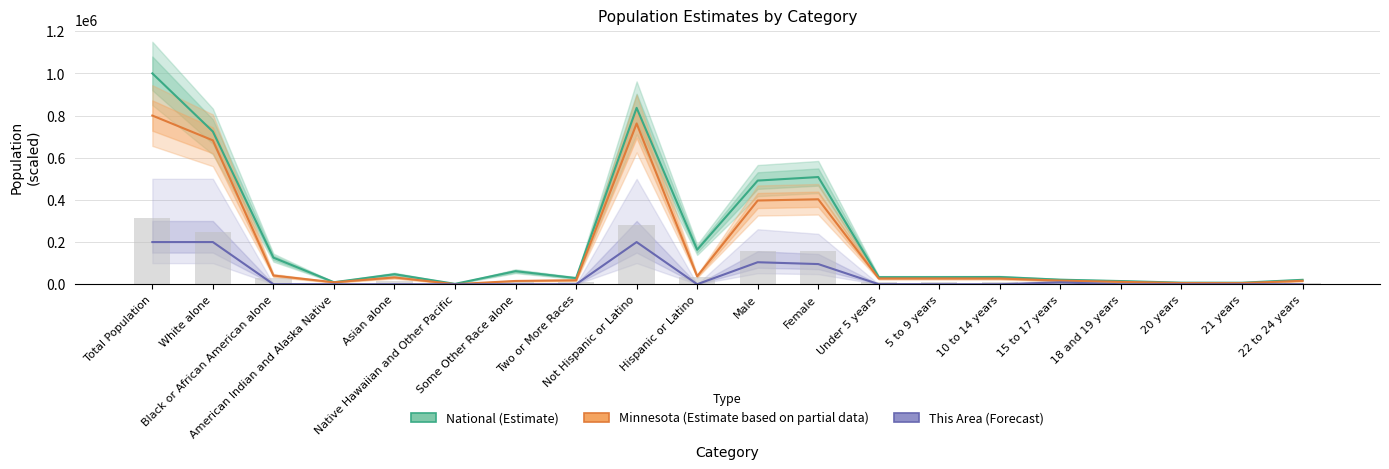

The Minnesota (Estimate based on partial data) series shows 5690.9 at 18 and 19 years. True or false?

False